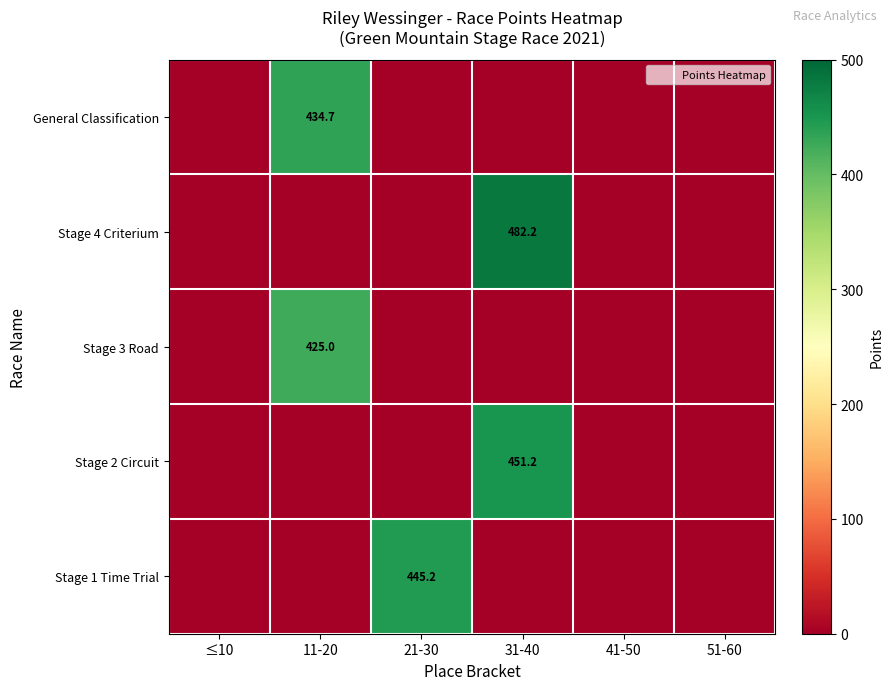

Is it true that Stage 4 Criterium equals 482.2 at 31-40?

True